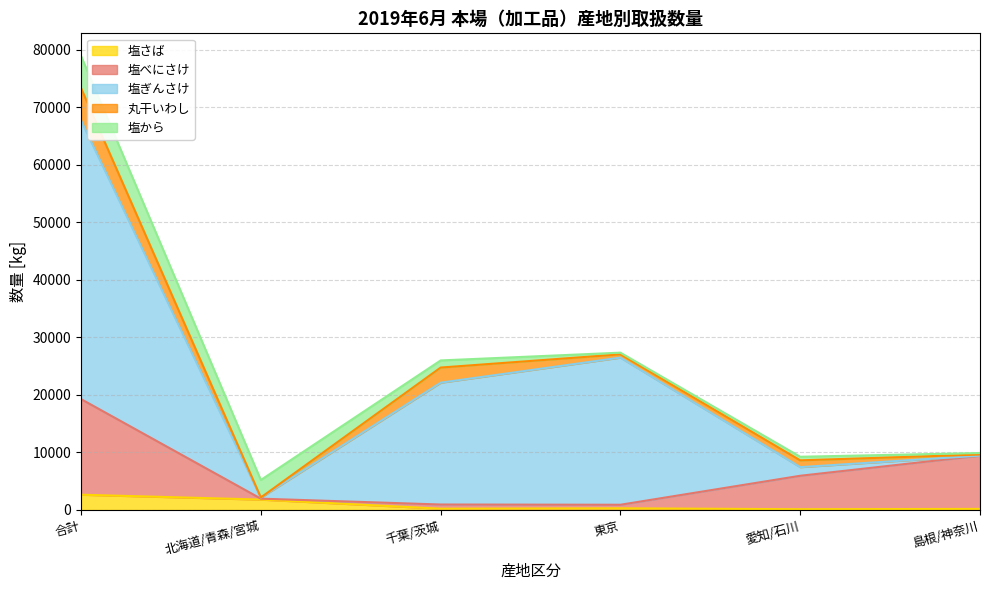

Reading right to left, list all the values displayed in this chart.

塩さば: 189	135	295	228	1810	2657
塩べにさけ: 9259	5815	616	724	160	16622
塩ぎんさけ: 0	1504	25583	21183	184	48454
丸干いわし: 192	1178	564	2628	20	5612
塩から: 267	623	294	1237	3043	5574